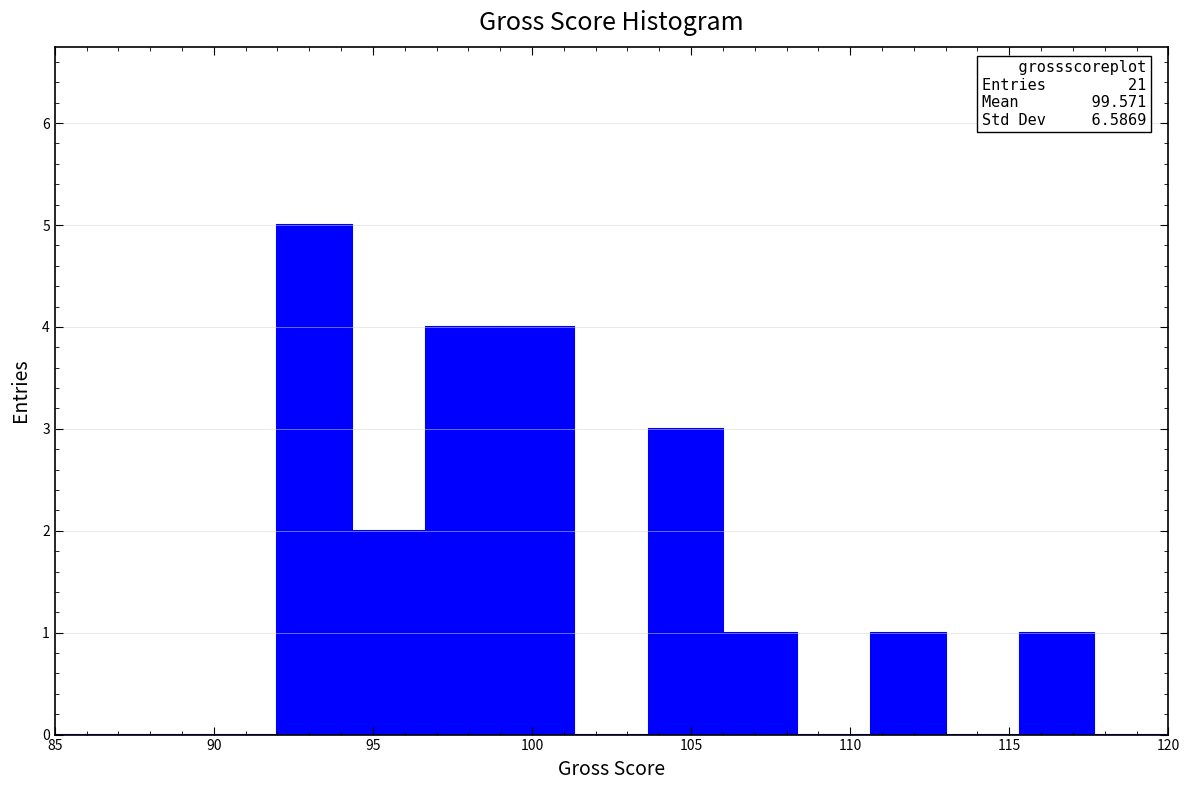

Which range on the x-axis has the tallest bar?

92.0 to 94.5